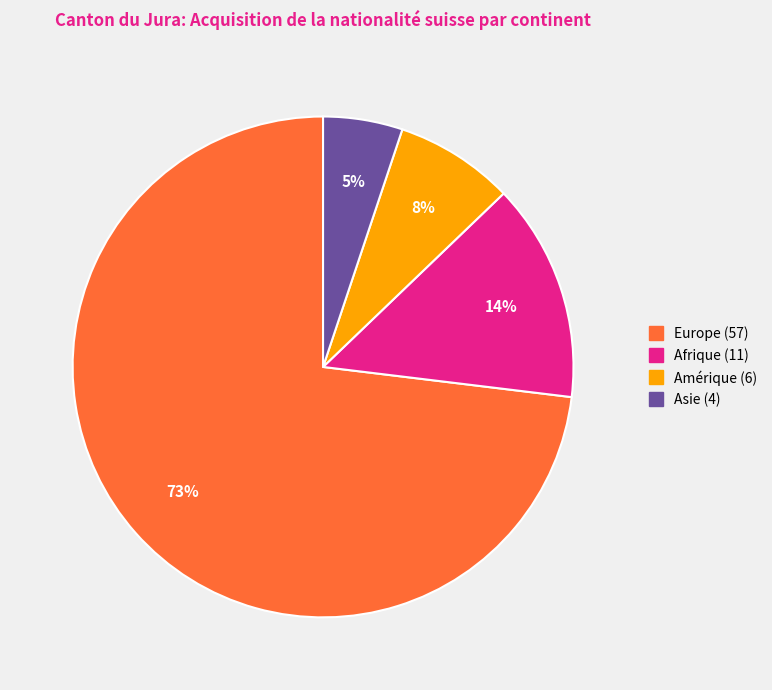

To the nearest percent, what is the average slice percentage?

25%